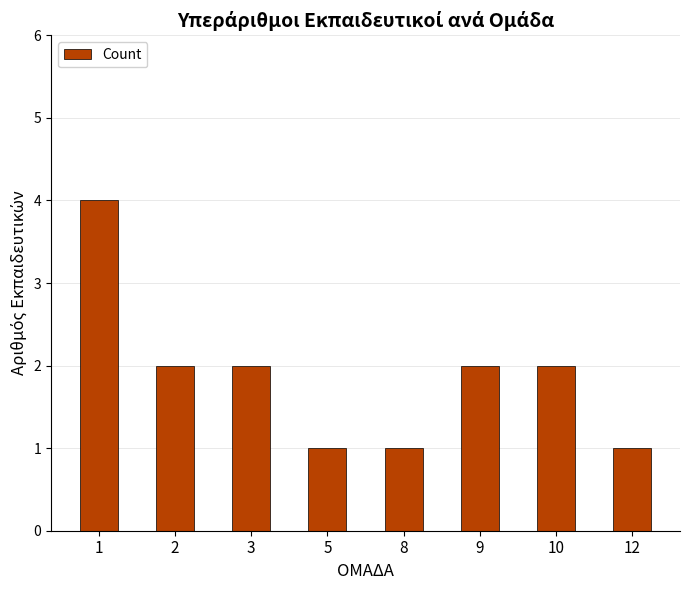

At which category does the chart reach its peak across all series?

1